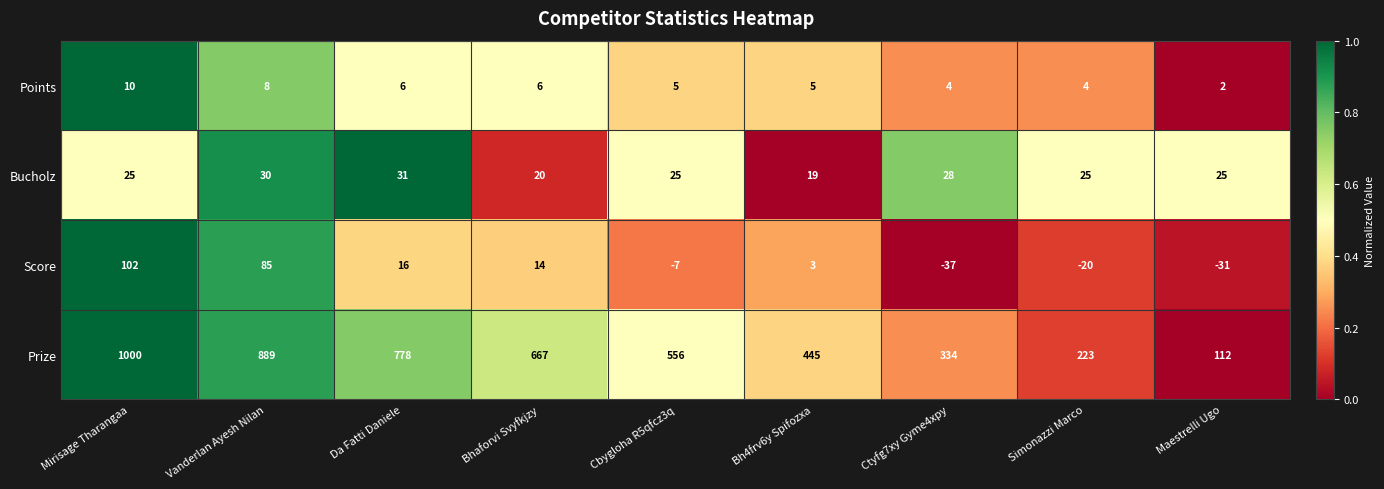

What is the sum of all Score values?

125